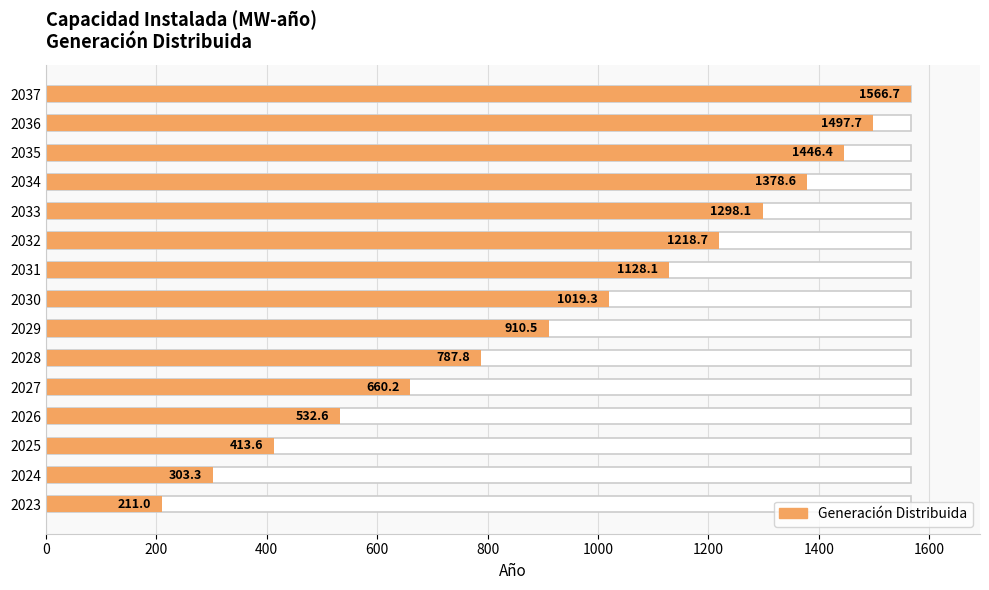

How many categories are shown in the chart?

15